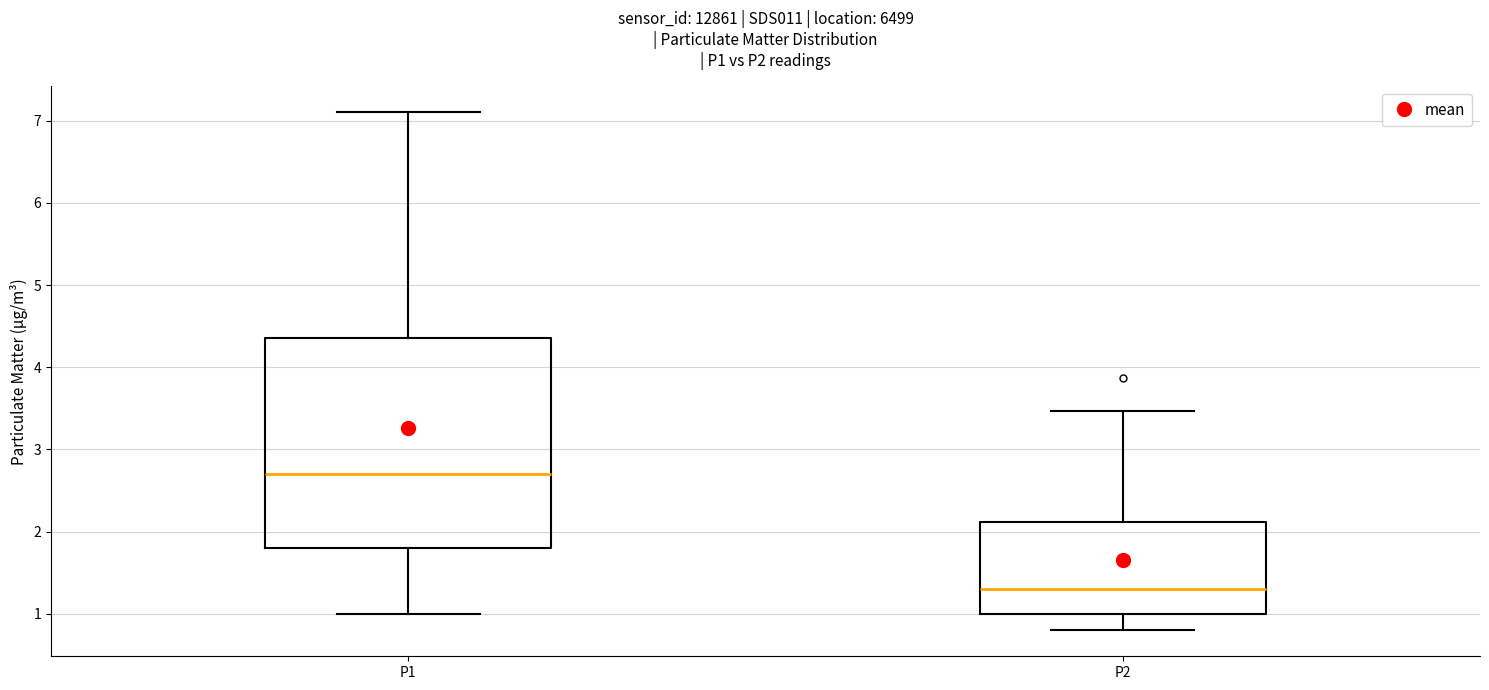

Where is the upper edge of the box for P1 on the y-axis? The values are not printed on the chart, so give them approximately, as read against the axis.

4.4